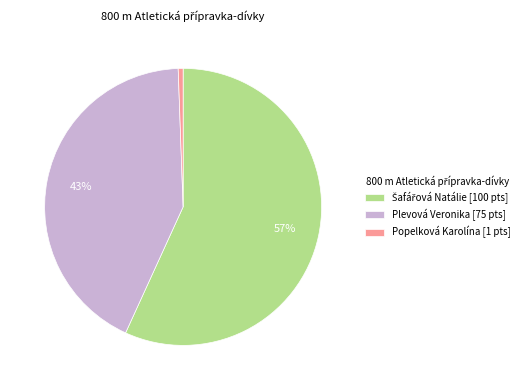

How many slices are in this pie chart?

3